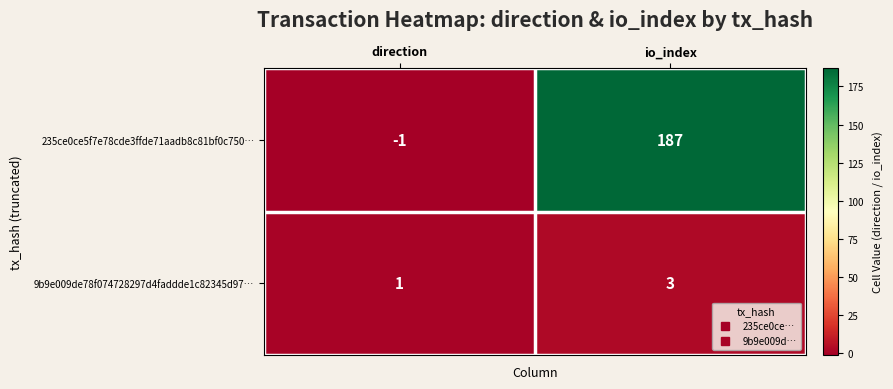

True or false: 235ce0ce5f7e78cde3ffde71aadb8c81bf0c750… has a value of 256 at io_index.

False